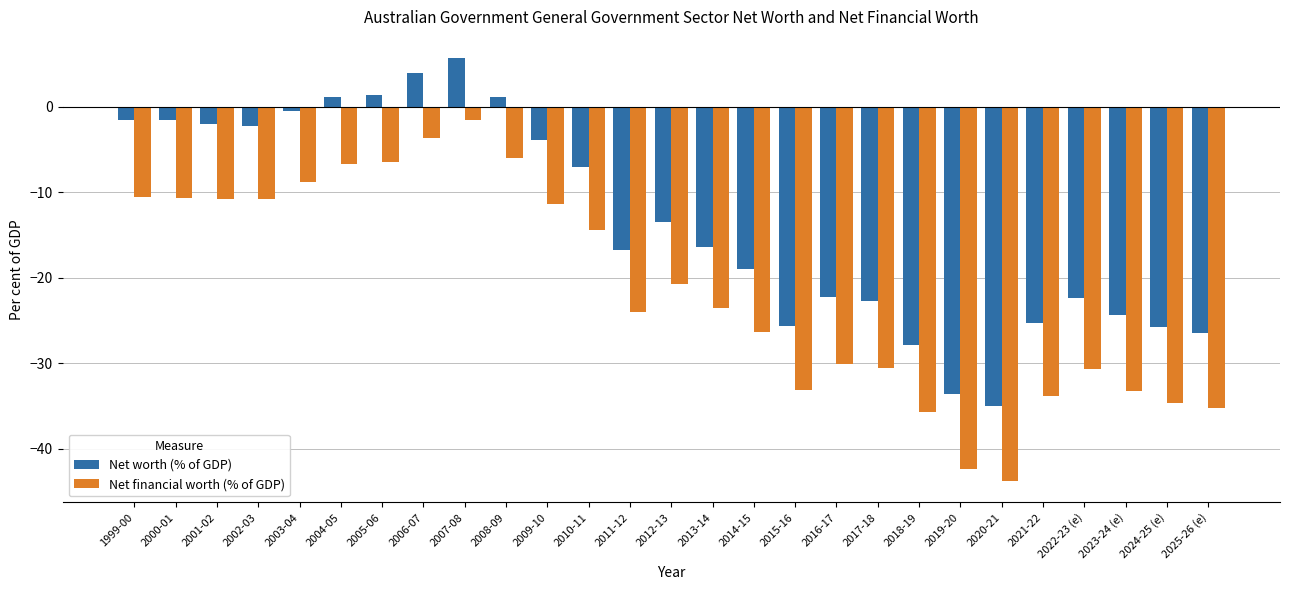

What is the sum of the Net worth (% of GDP) values at 2016-17 and 2004-05?

-21.0